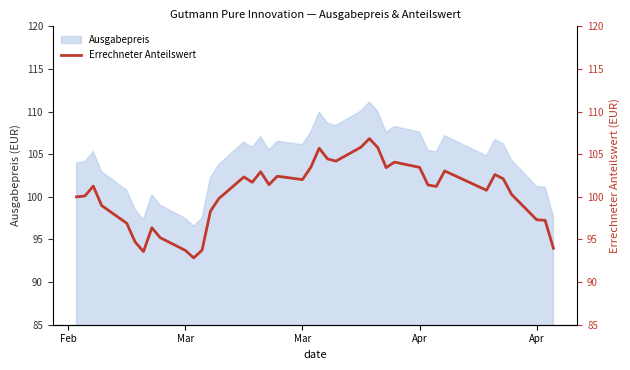

The chart shows a value of 62.0 at 28. True or false?

False